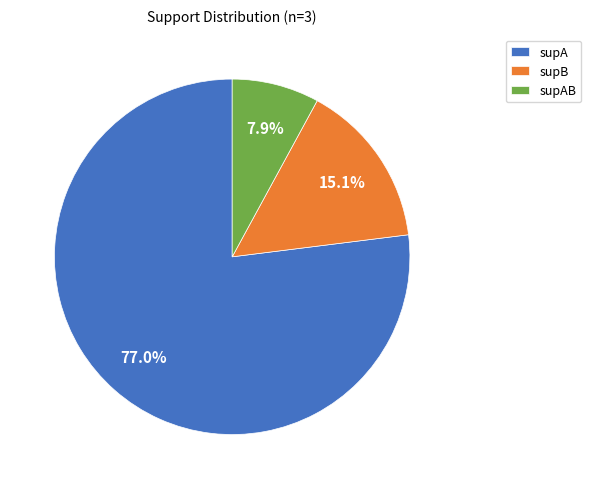

What percentage do supB and supA together represent?

92.1%